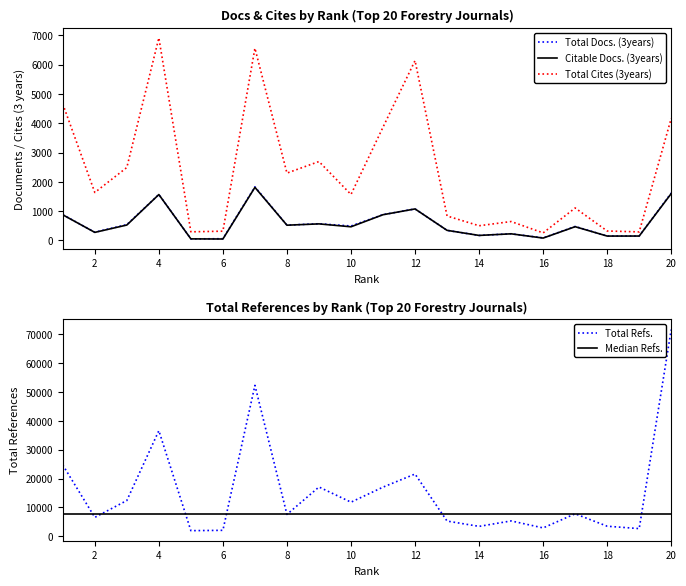

What is the value of the Total Cites (3years) point at the 5th from the left?

296.0